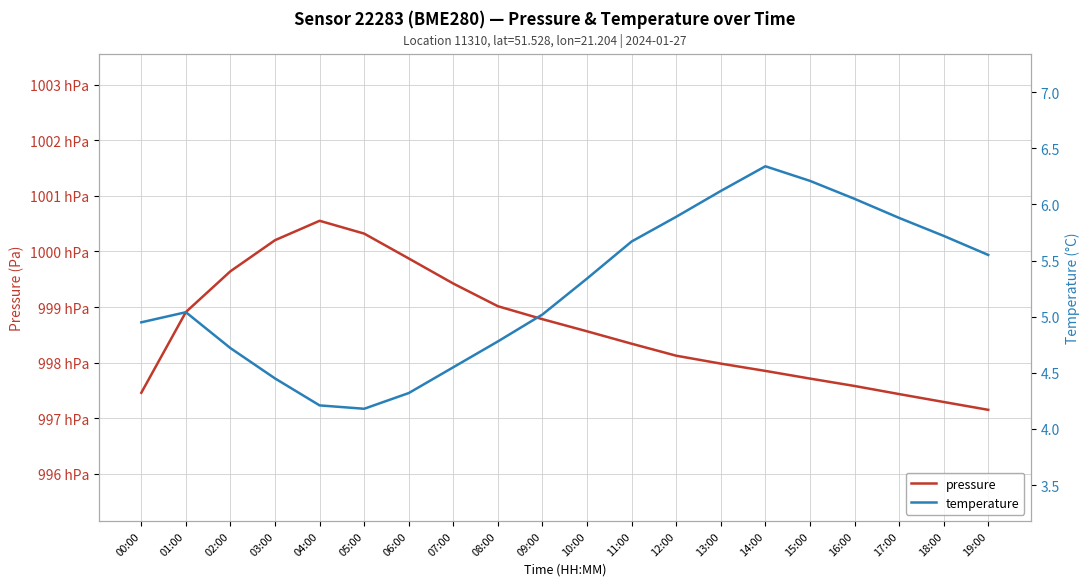

At which label is temperature closest to 5?

09:00